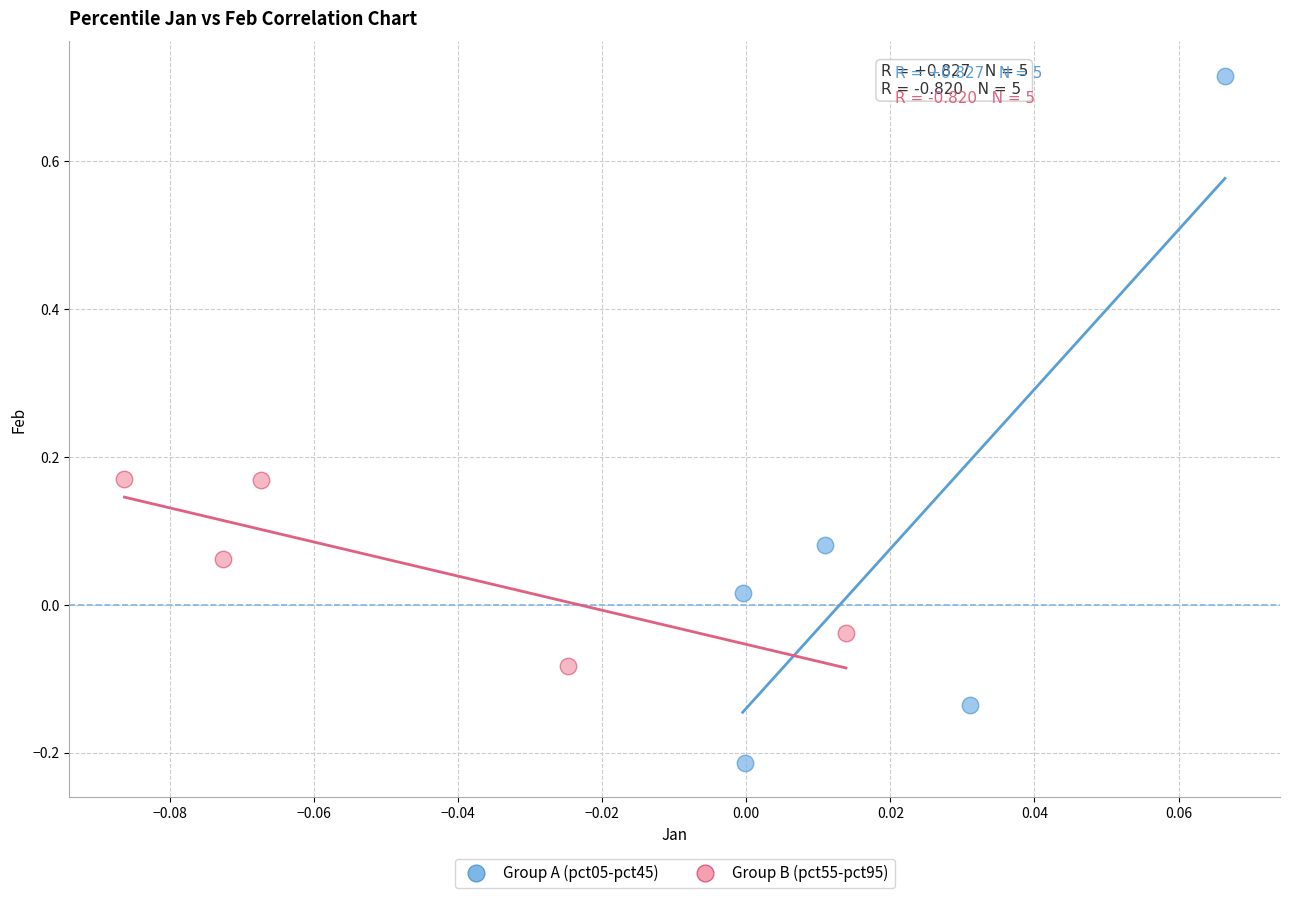

Which series contains the lowest Y value?

Group A (pct05-pct45)